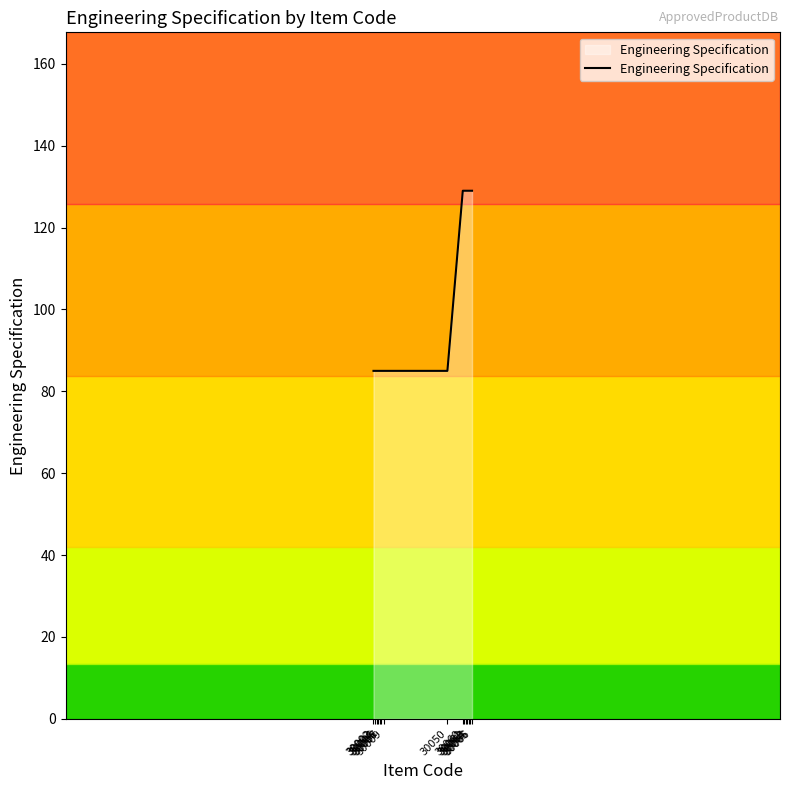

The value at 30064 is 89. True or false?

False